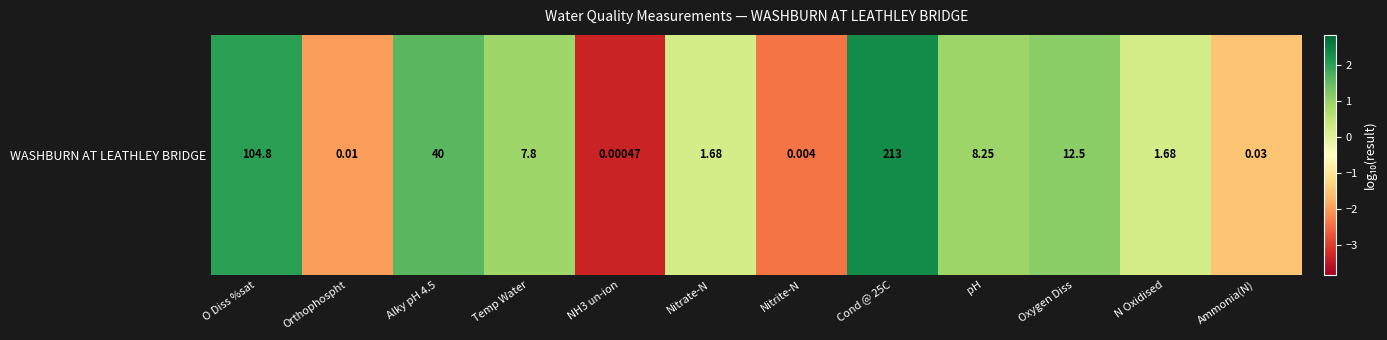

At which category does the chart reach its peak across all series?

Cond @ 25C